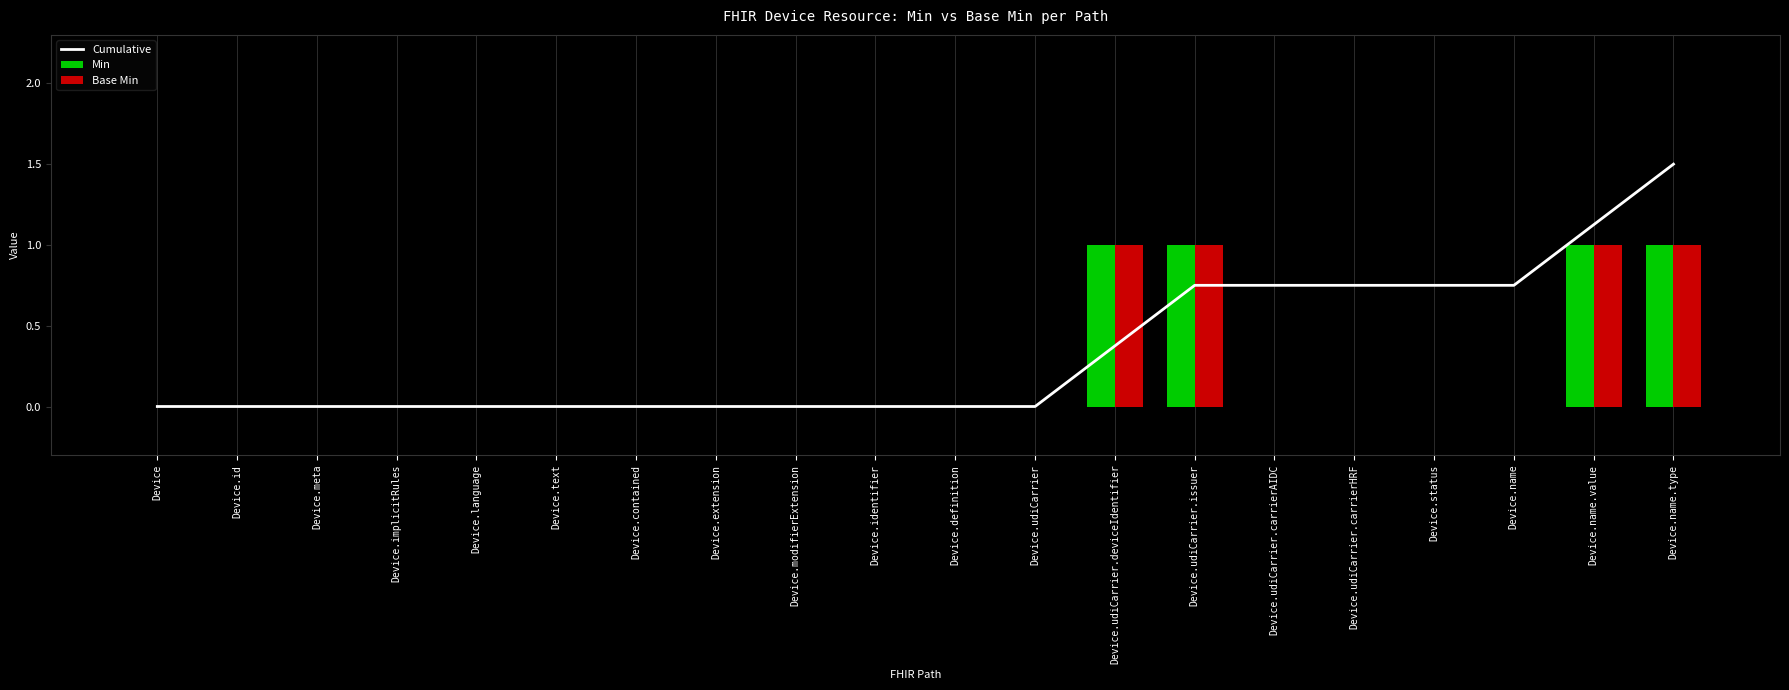

Which series has the largest total across all categories?

Cumulative